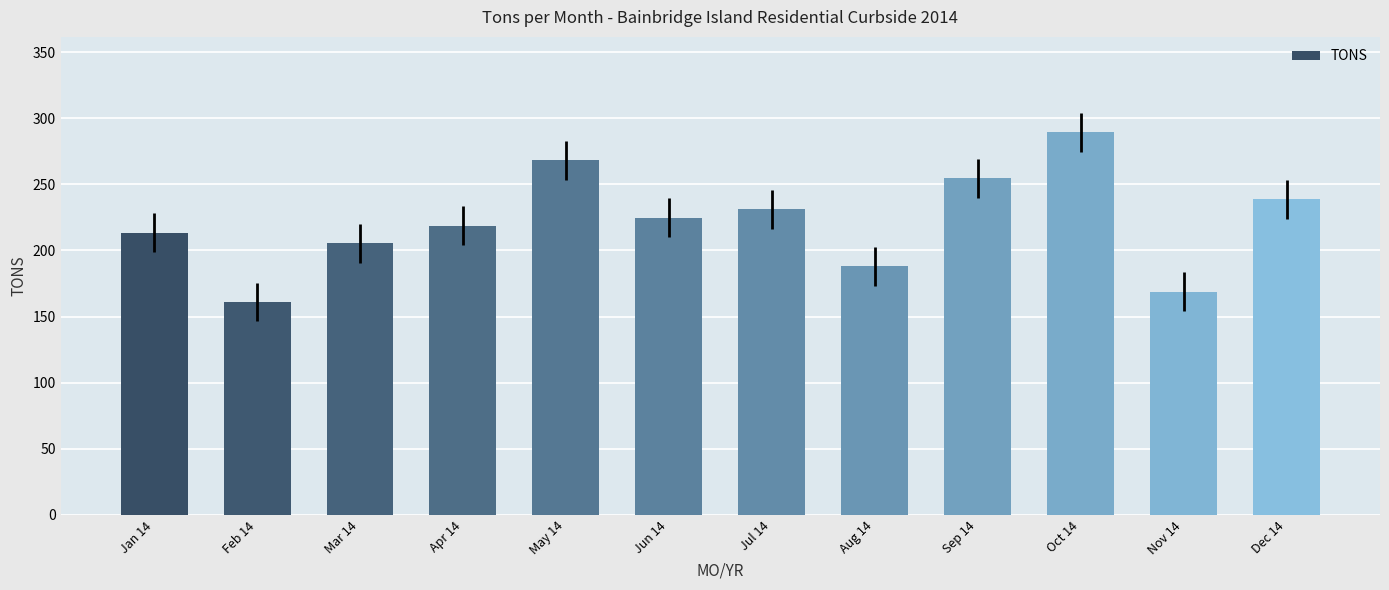

Reading left to right, list all the values displayed in this chart.

213.4	161.1	205.3	218.6	268.1	224.9	231.3	187.9	254.7	289.3	168.8	238.7